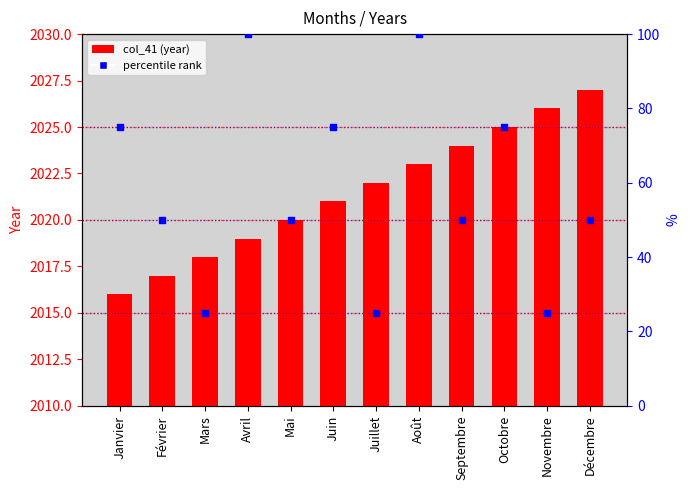

What is the total value across all series at Juillet?

2047